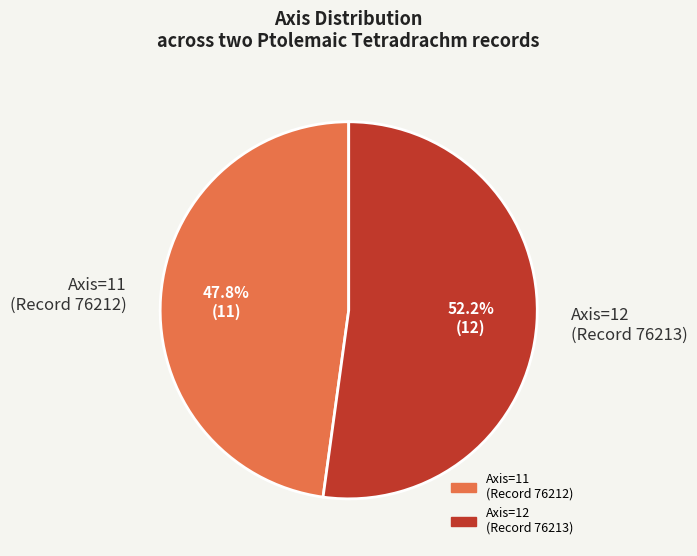

Is there any slice that represents more than half of the pie?

Yes